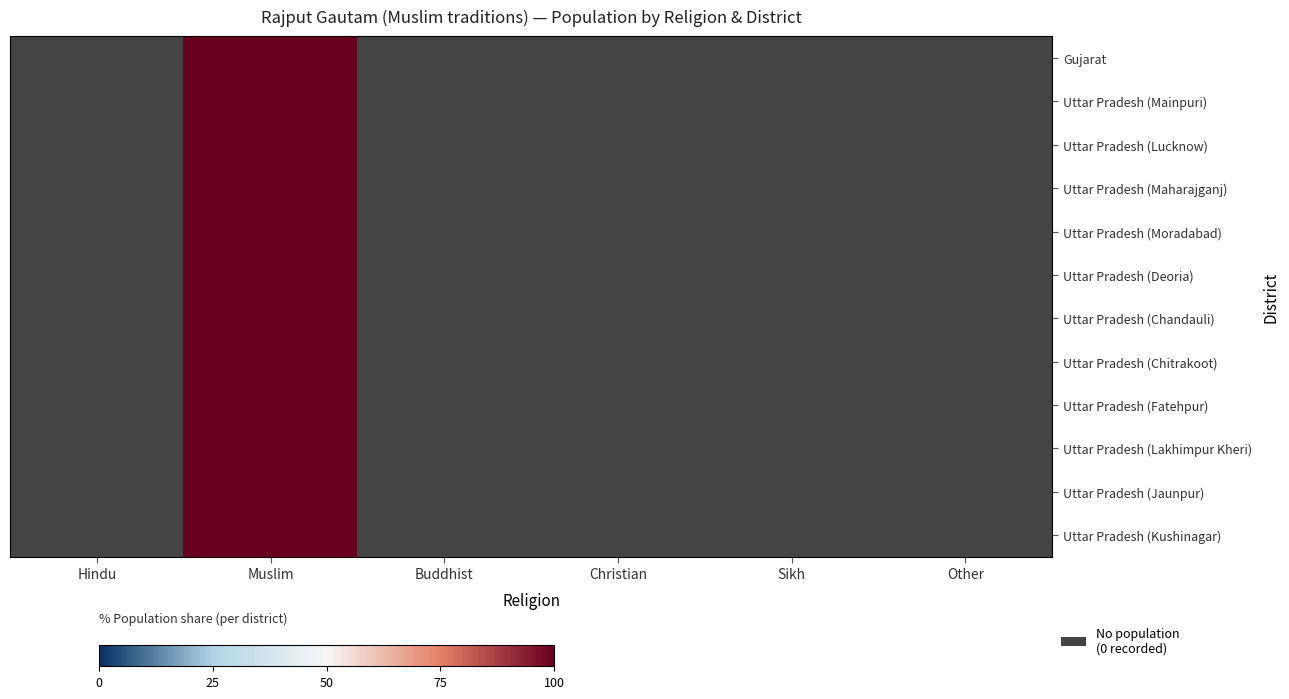

At Hindu, list the series in order from largest to smallest.

Gujarat, Uttar Pradesh (Mainpuri), Uttar Pradesh (Lucknow), Uttar Pradesh (Maharajganj), Uttar Pradesh (Moradabad), Uttar Pradesh (Deoria), Uttar Pradesh (Chandauli), Uttar Pradesh (Chitrakoot), Uttar Pradesh (Fatehpur), Uttar Pradesh (Lakhimpur Kheri), Uttar Pradesh (Jaunpur), Uttar Pradesh (Kushinagar)